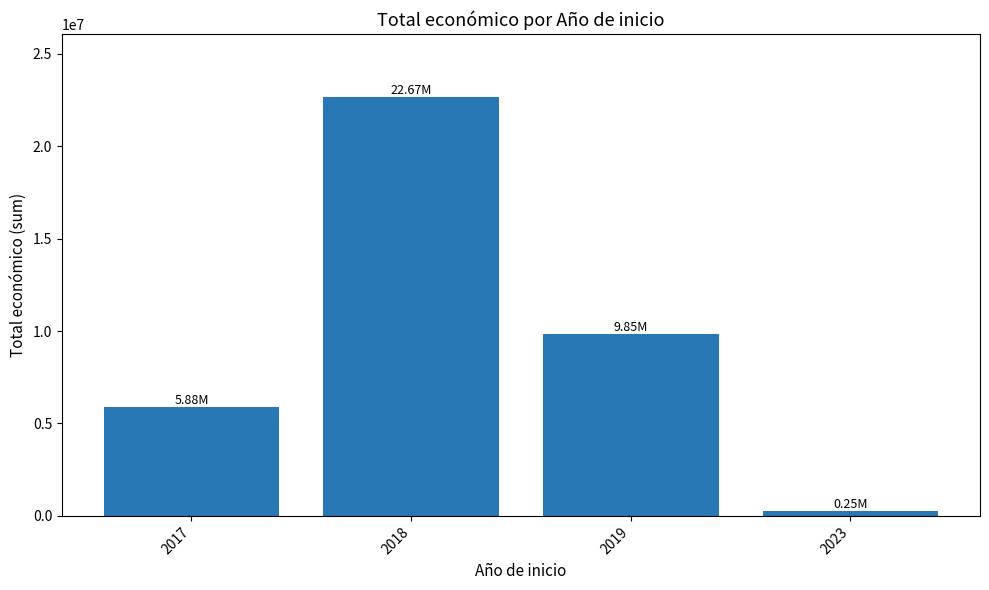

Reading left to right, transcribe all the data shown in this chart.

2017=5882138	2018=22671162	2019=9847932	2023=254993